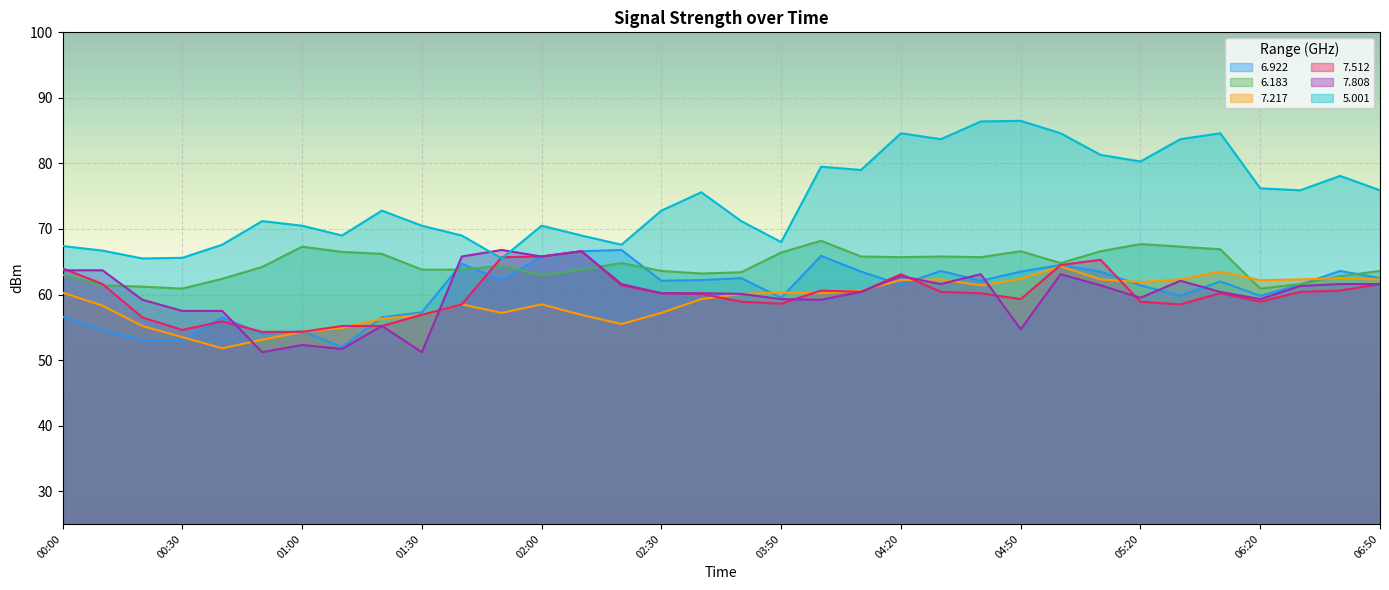

How many distinct data groups are displayed?

6